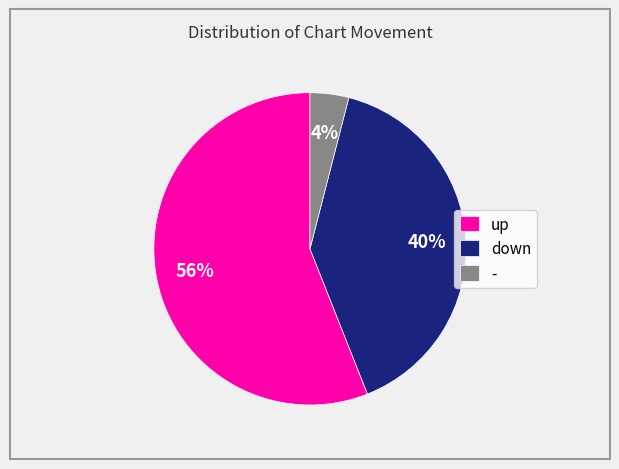

Which has a higher value, down or -?

down